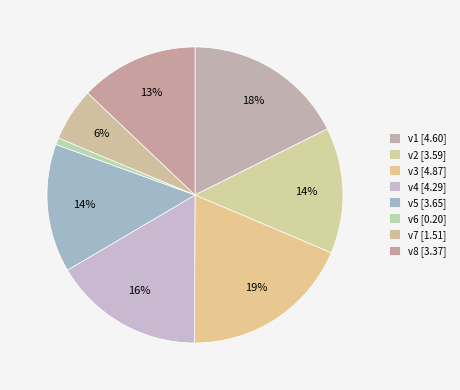

Count the number of slices in the pie.

8